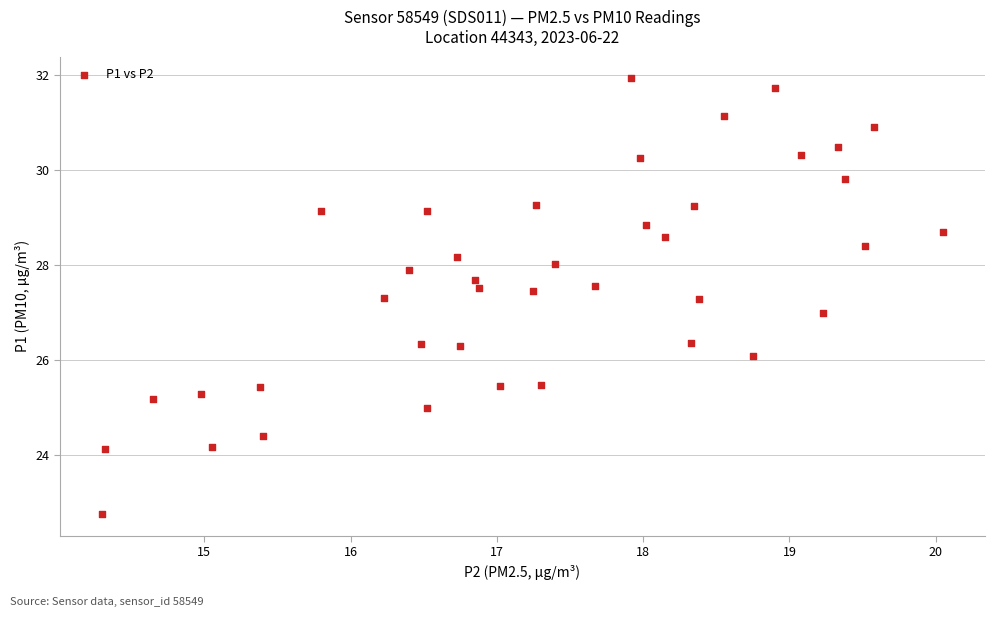

What is the range of X values (max minus min)?

5.8